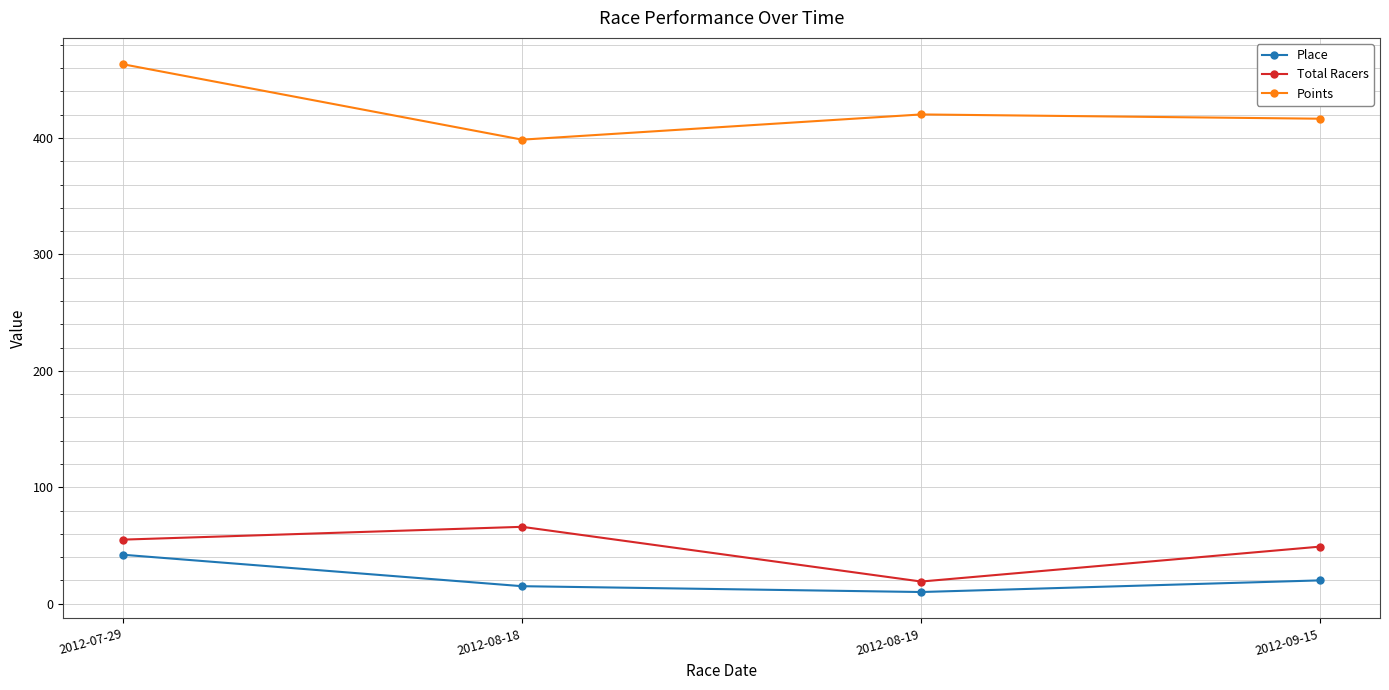

What is the total value across all series at 2012-08-18?

479.5